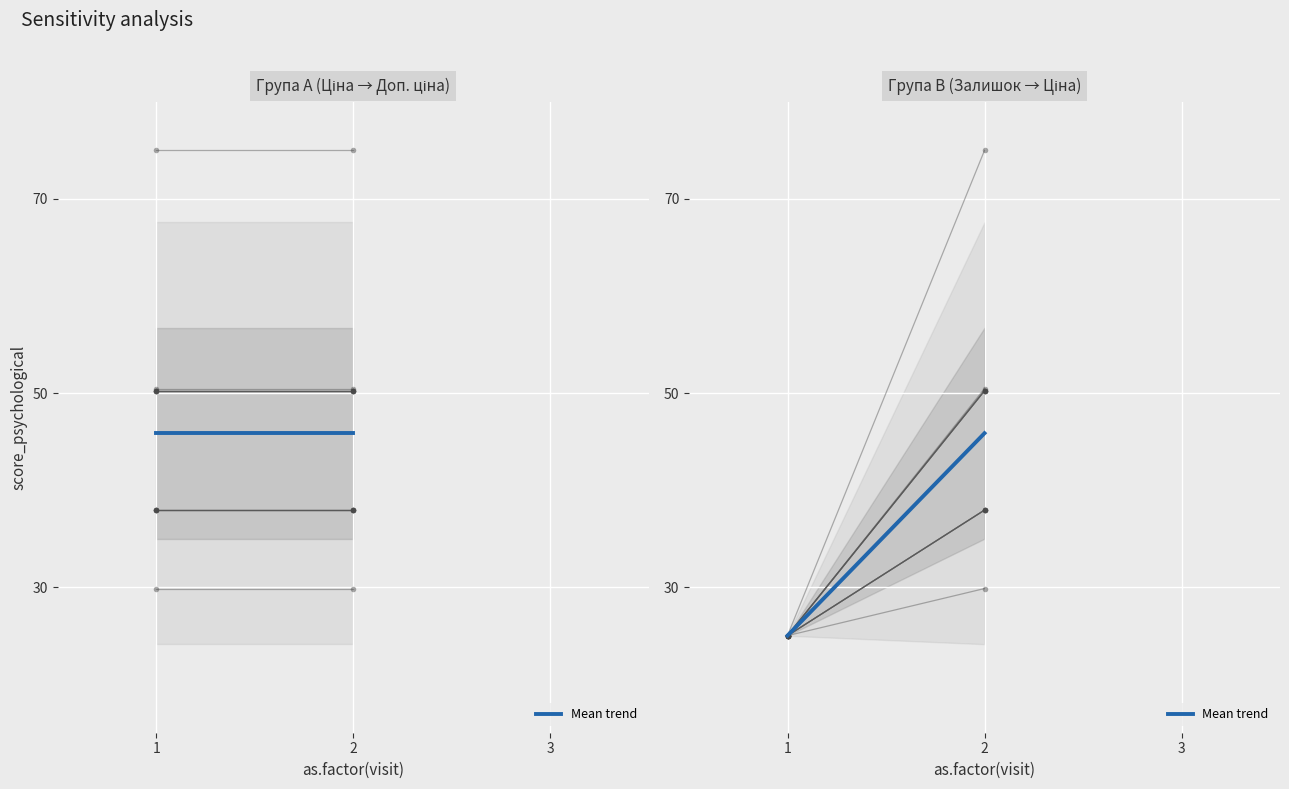

What is the approximate value at 1?

25.0